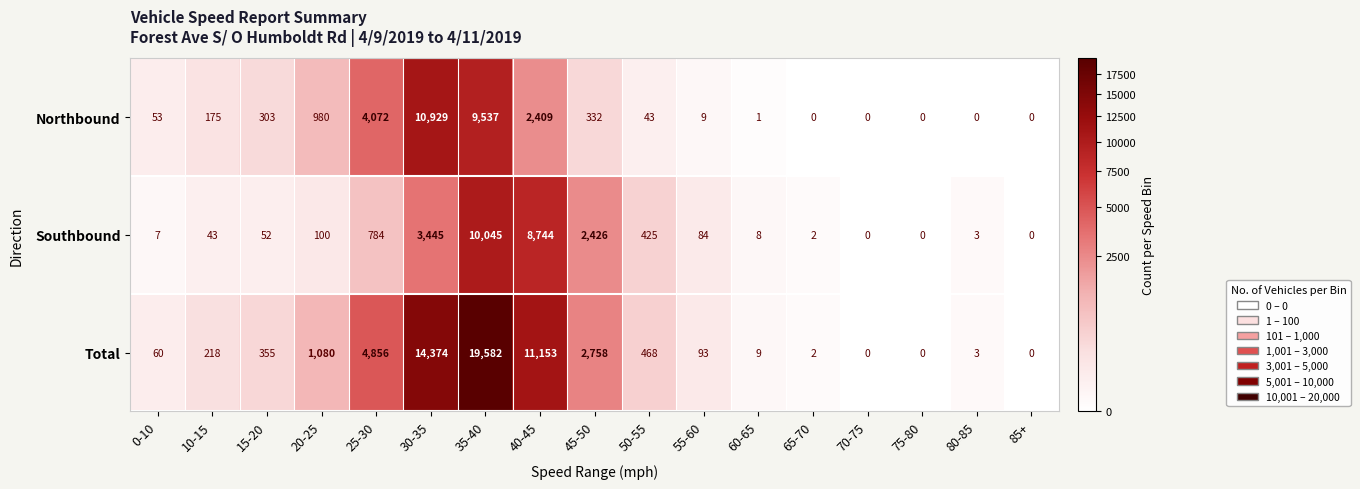

Which series has the largest total across all categories?

Total